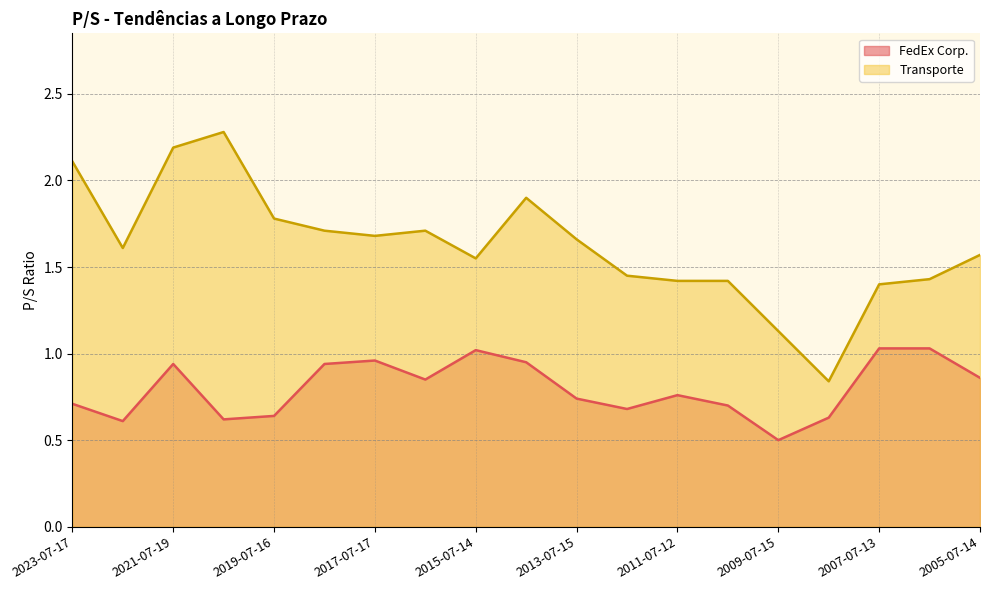

List the series in order of their peak value, lowest first.

FedEx Corp., Transporte